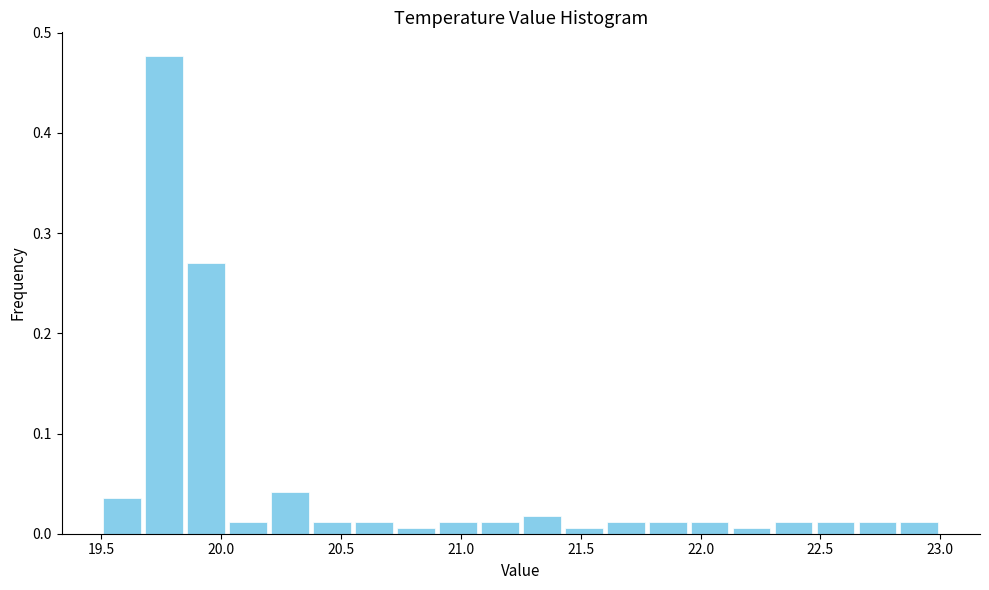

Around what value on the x-axis is the tallest bar? Give the approximate position of its centre, as read against the axis.

19.75